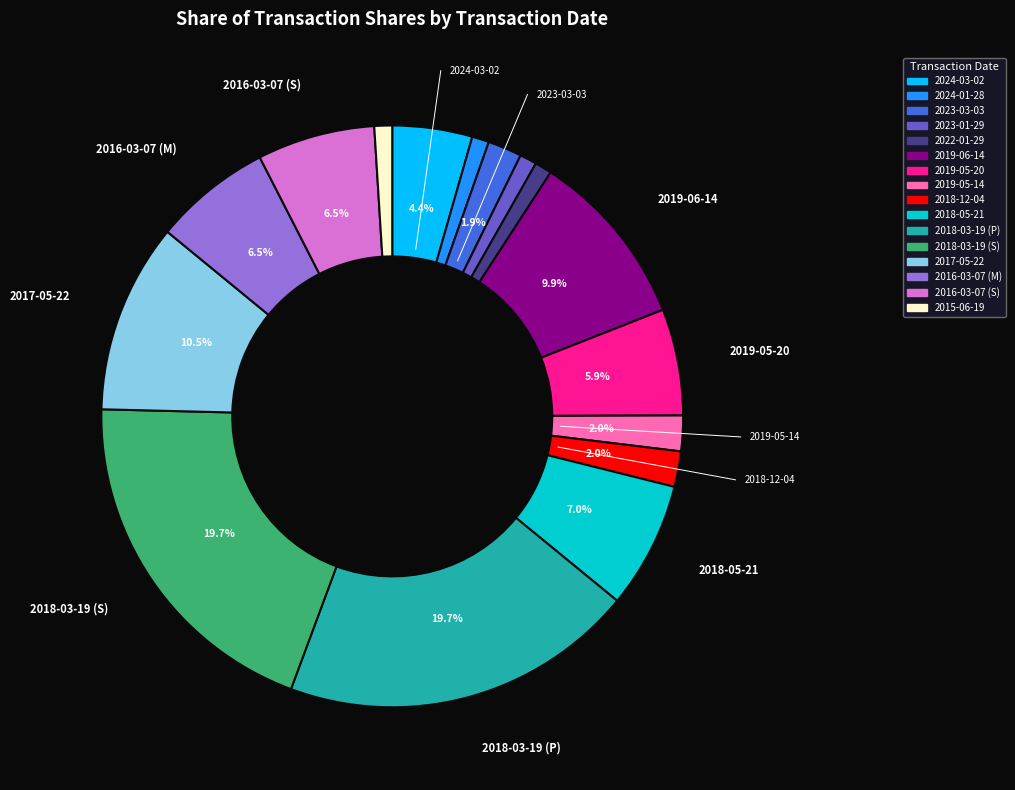

To the nearest percent, what is the difference between the largest and smallest slice percentages?

19%